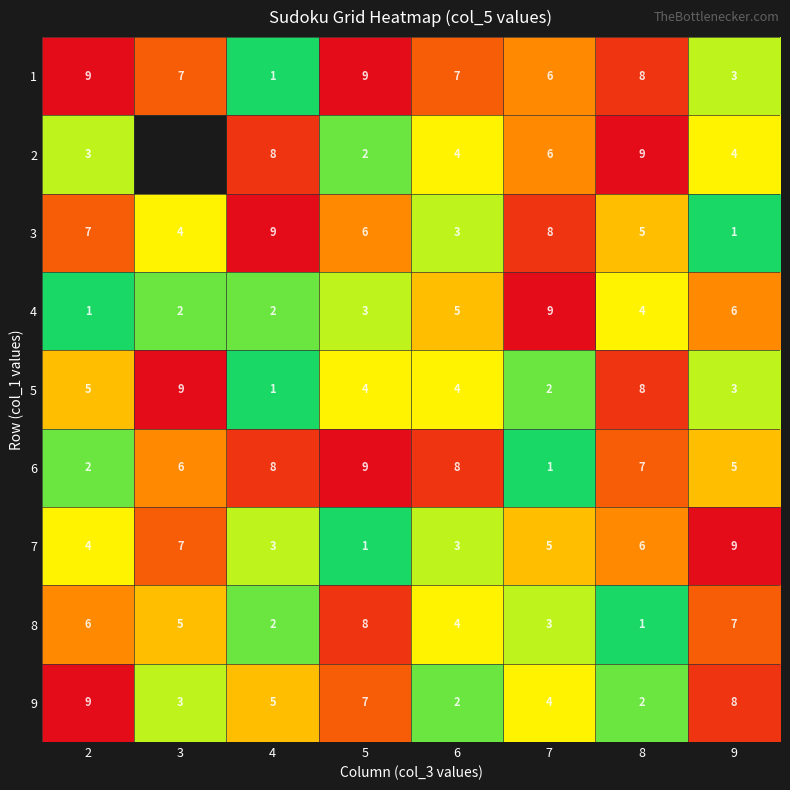

What is the sum of all 7 values?

38